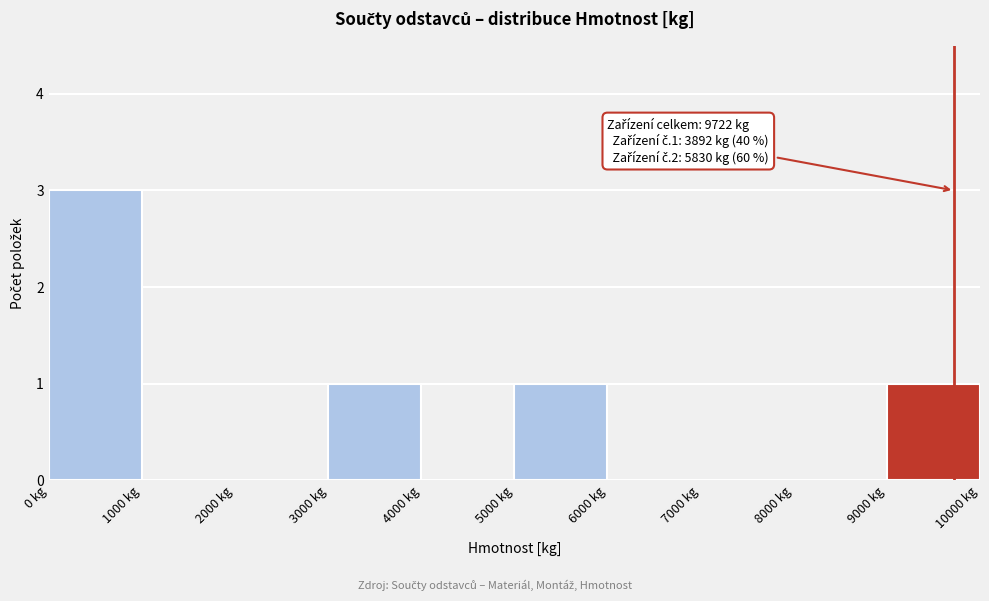

Over which range of the x-axis is the bar tallest?

0 to 1000